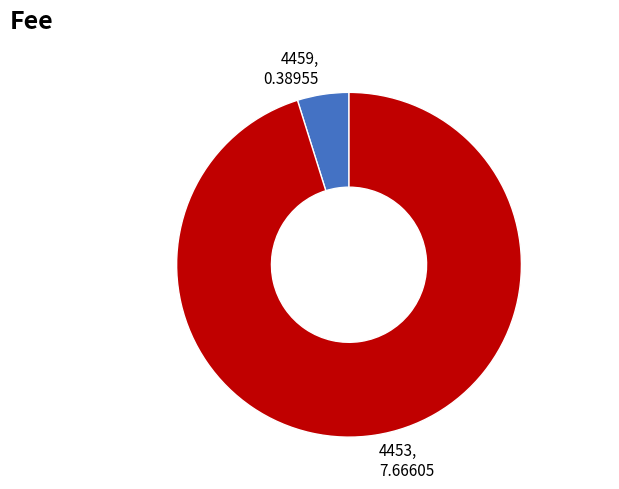

Is the sum of 4459 and 4453 greater than half?

Yes